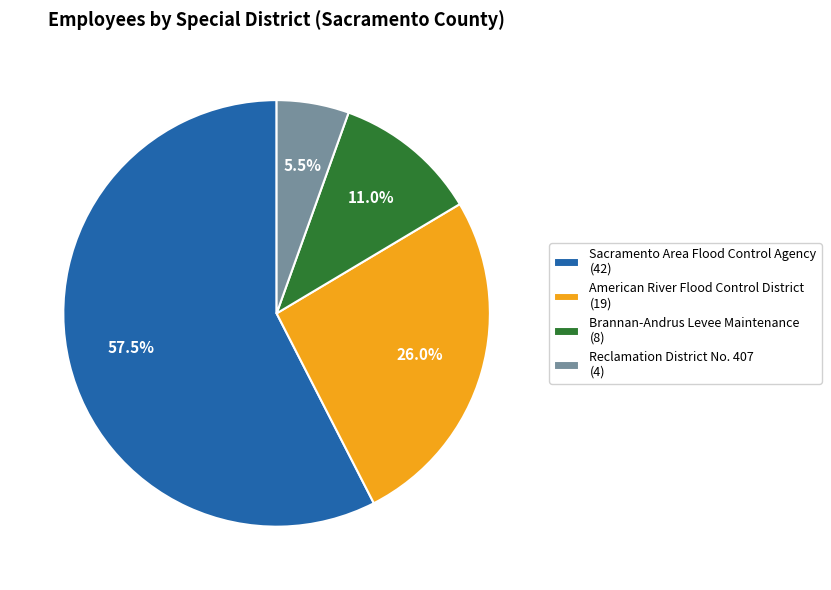

How many segments does this pie chart have?

4